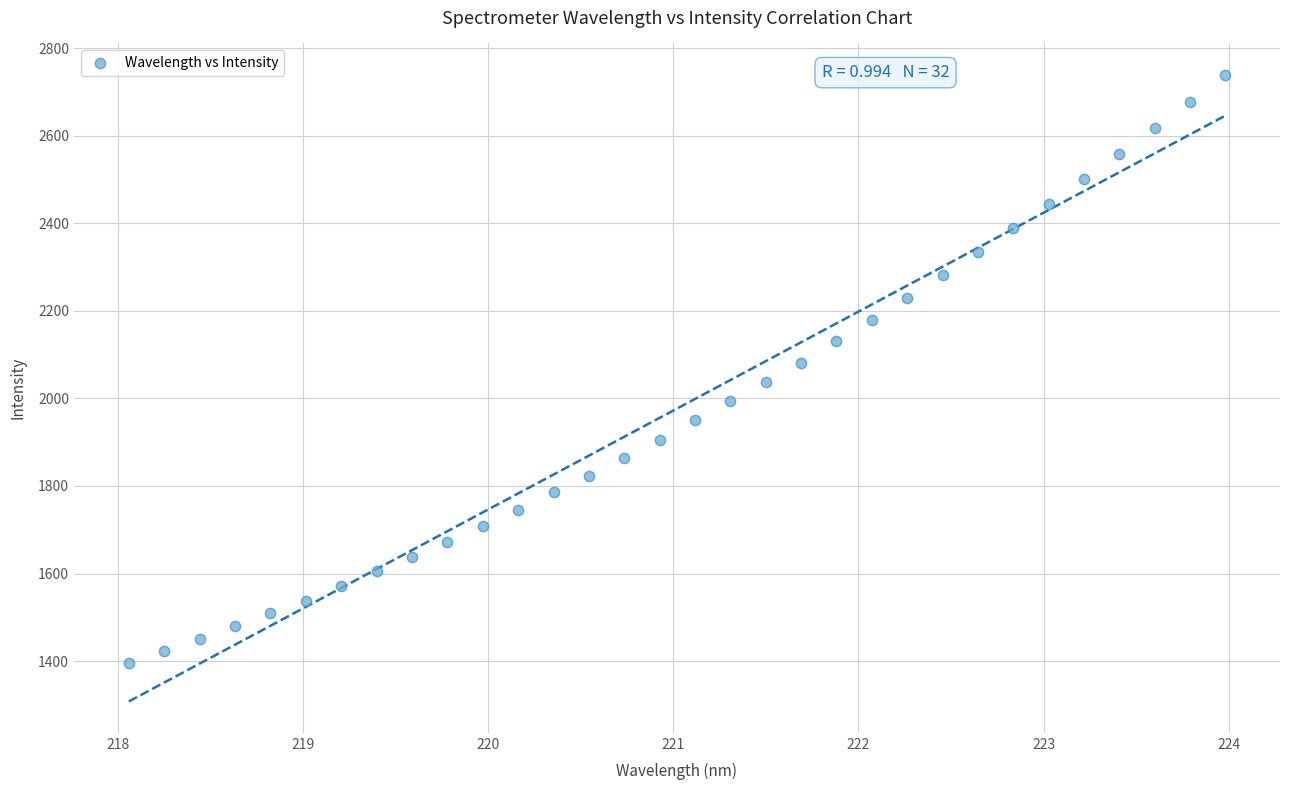

What is the range of X values (max minus min)?

5.9